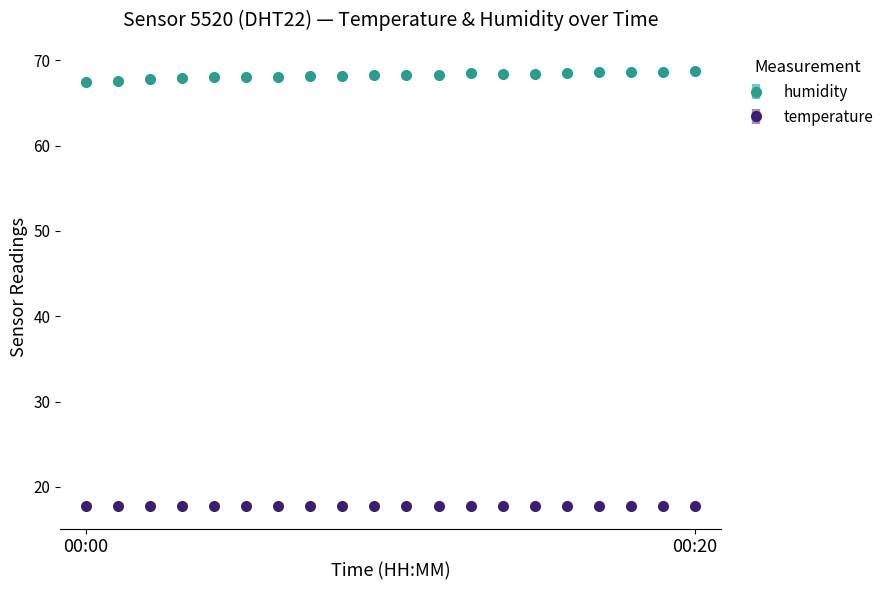

True or false: humidity and temperature intersect in this chart.

False